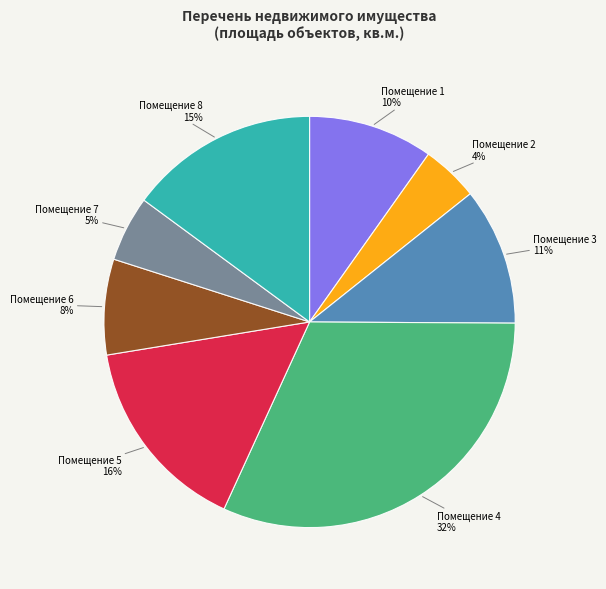

To the nearest percent, what is the average slice percentage?

12%